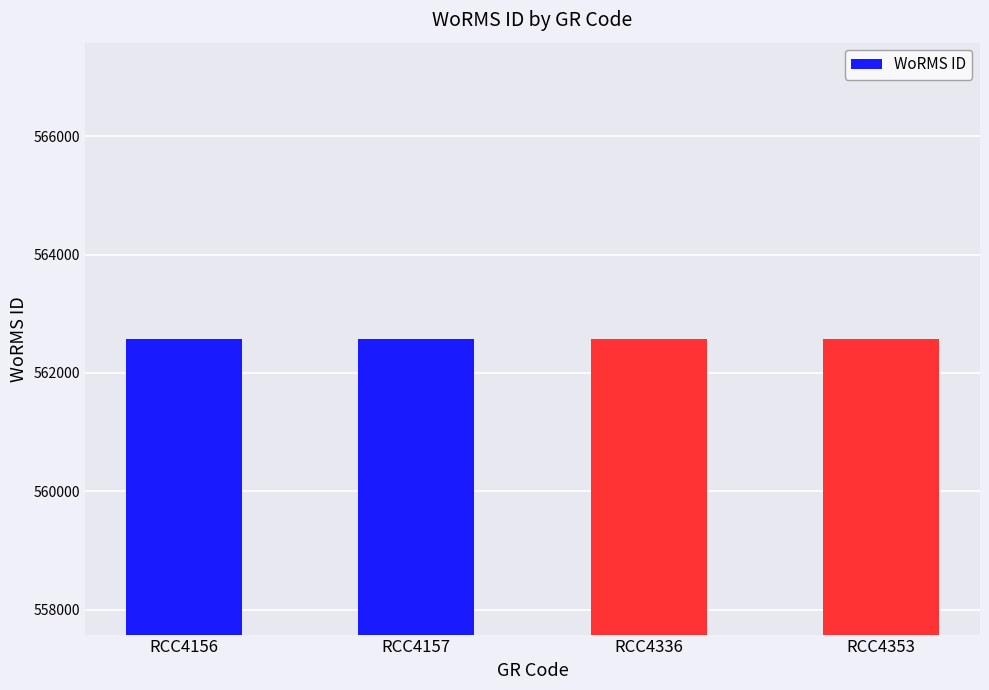

What is the smallest value displayed?

562580